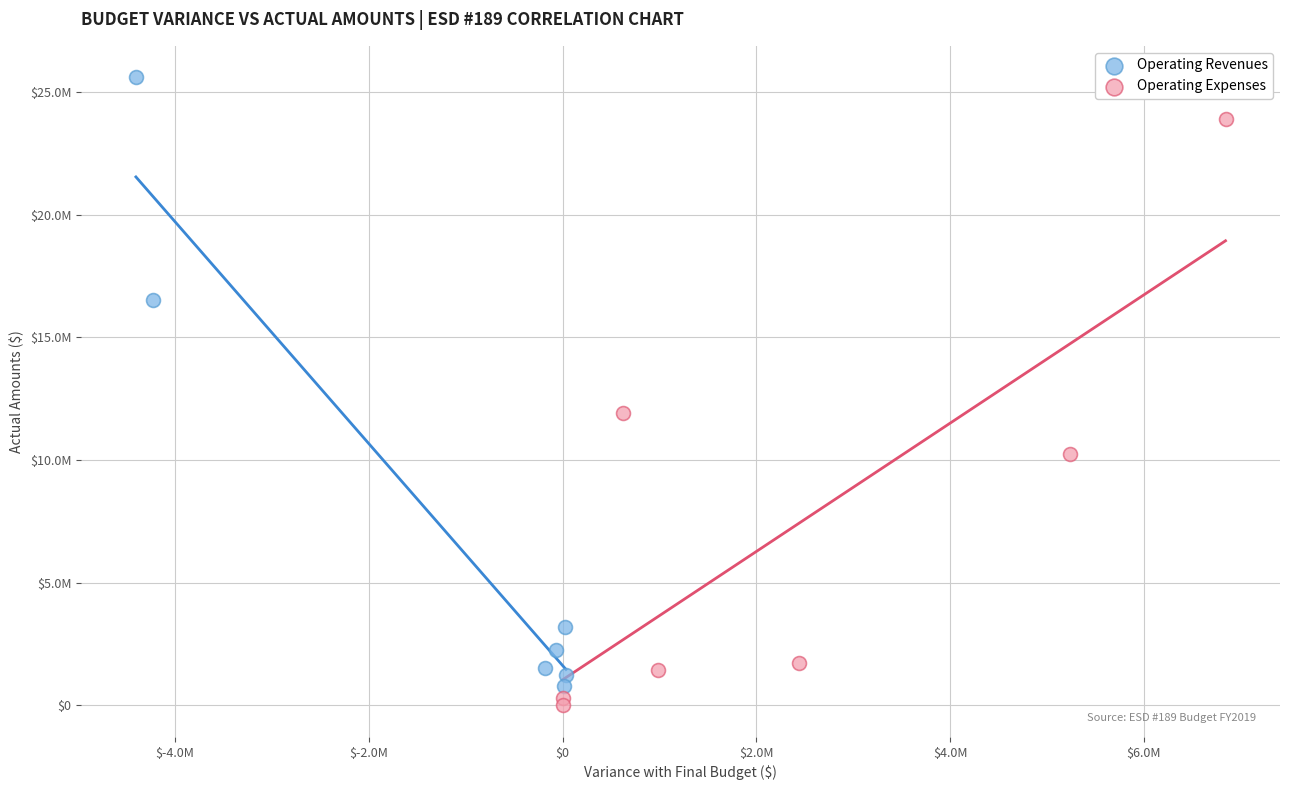

What are all the series names shown in the legend?

Operating Revenues, Operating Expenses